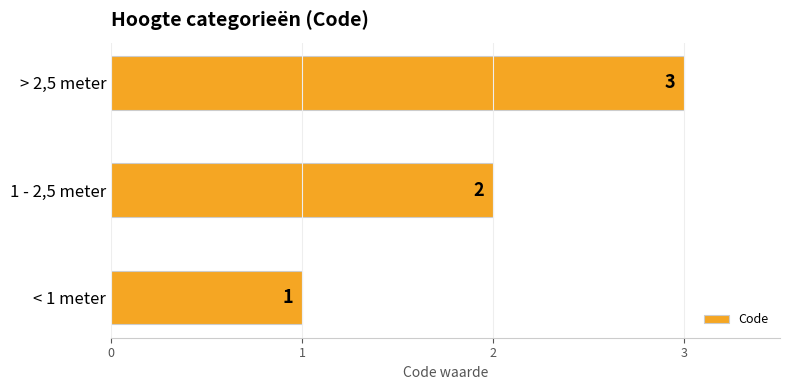

List the labels in order of value, smallest first.

< 1 meter, 1 - 2,5 meter, > 2,5 meter